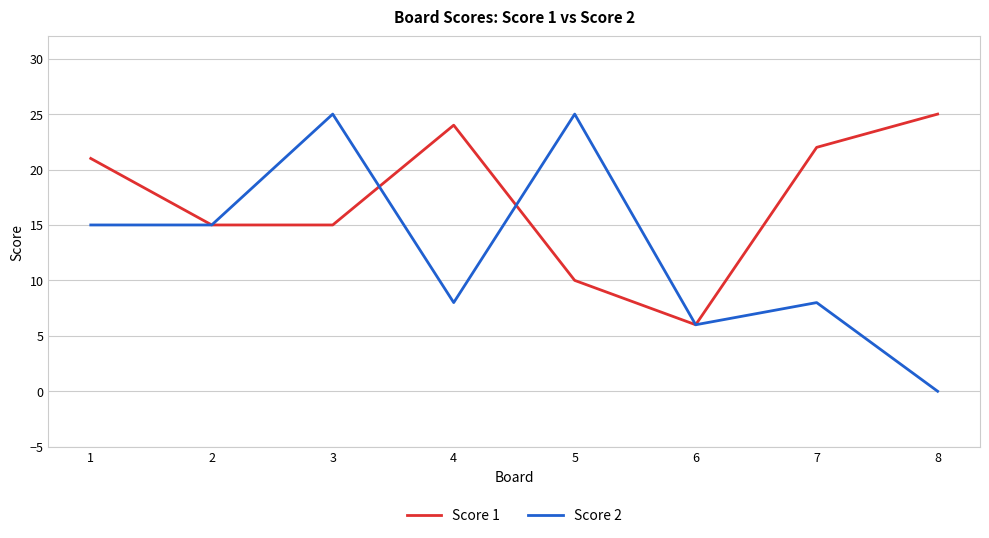

Is the value of Score 2 at 1 greater than the value of Score 1 at 7?

No